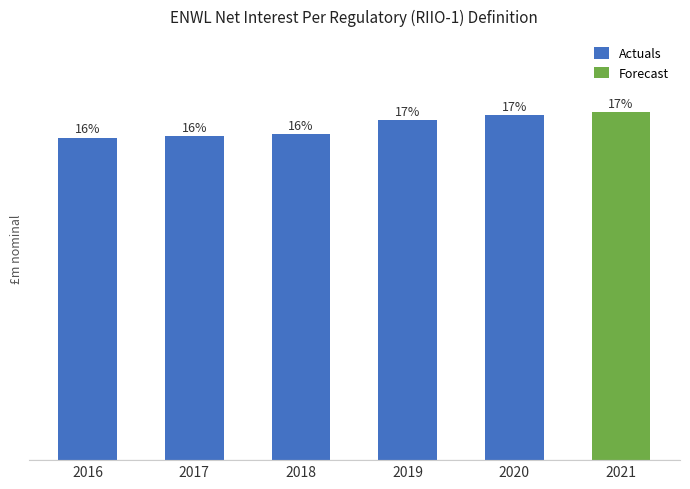

Are the bars grouped side by side (vs. stacked)?

No